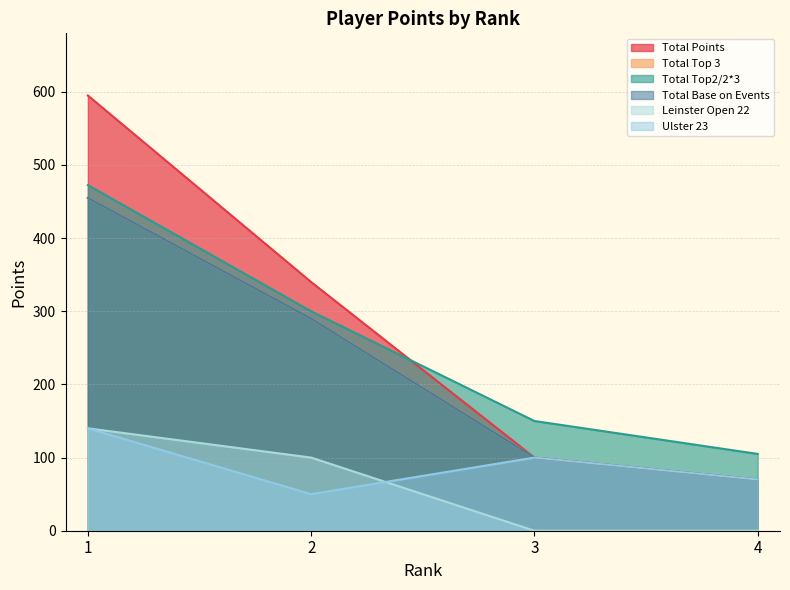

Between 1 and 4, which is larger?

1